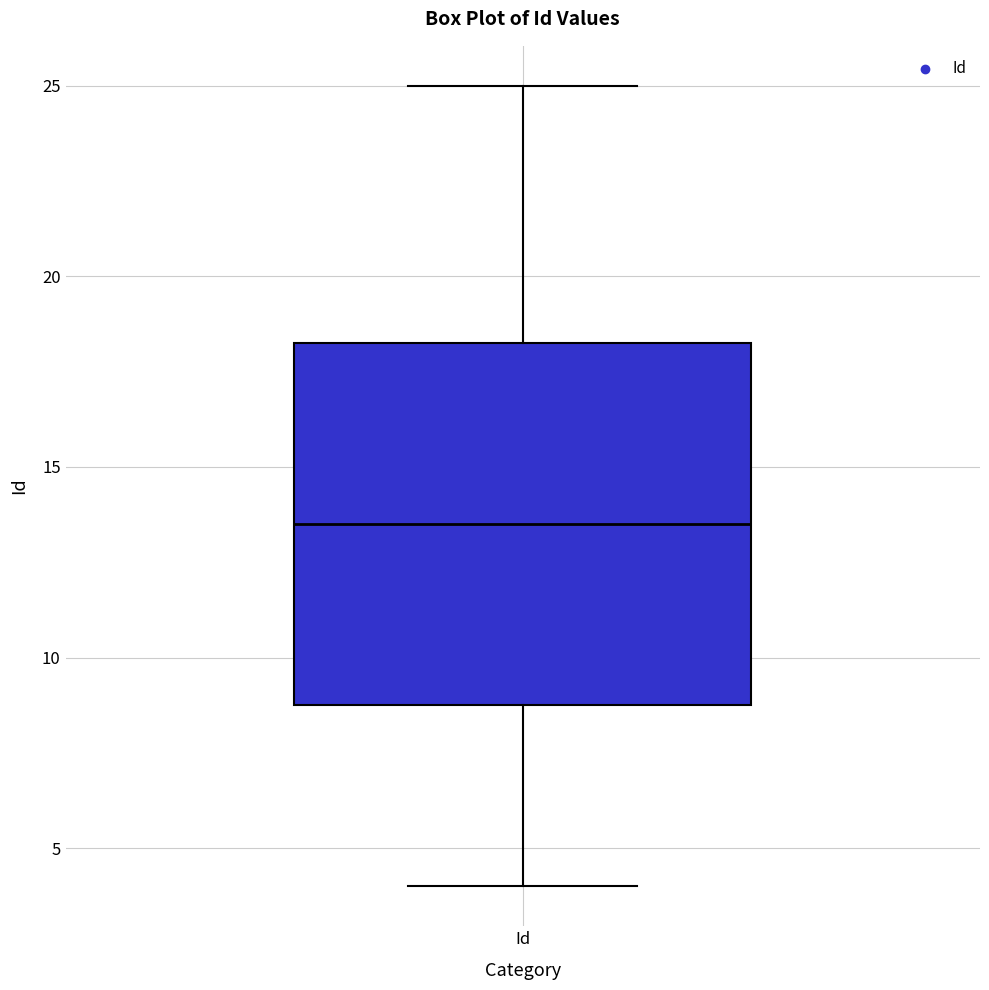

Transcribe this box plot: give where the median line is, the range the box spans, and where the two whiskers end, as read against the y-axis. The values are not printed on the chart, so give them approximately, as read against the axis.

median 13.5, box 9.0 to 18.5, whiskers 4.0 to 25.0